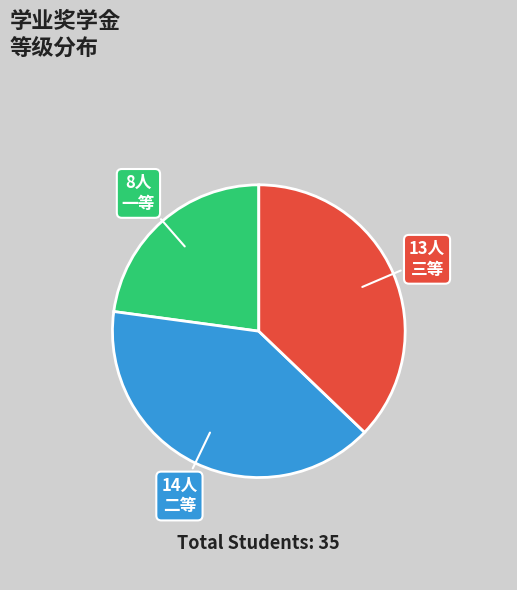

Does any single category account for the majority?

No